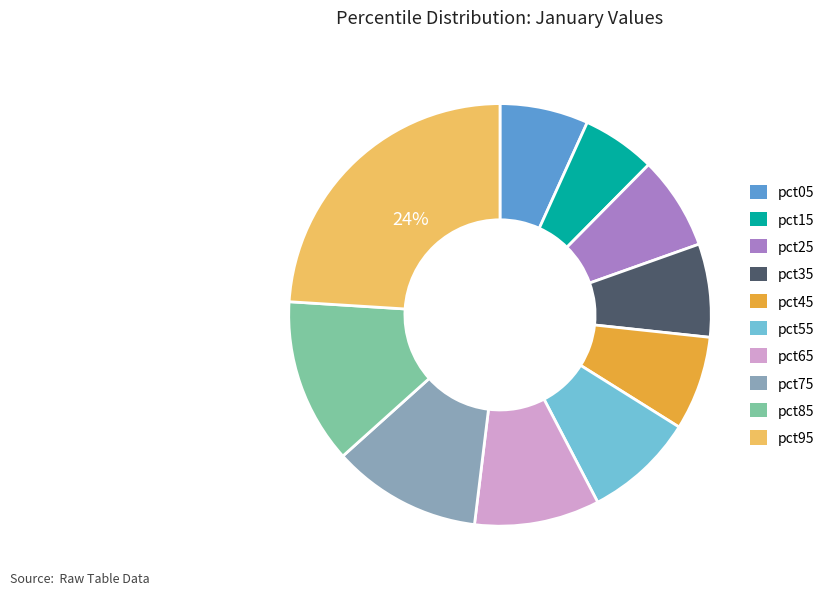

True or false: pct65 accounts for 1% of the total.

False